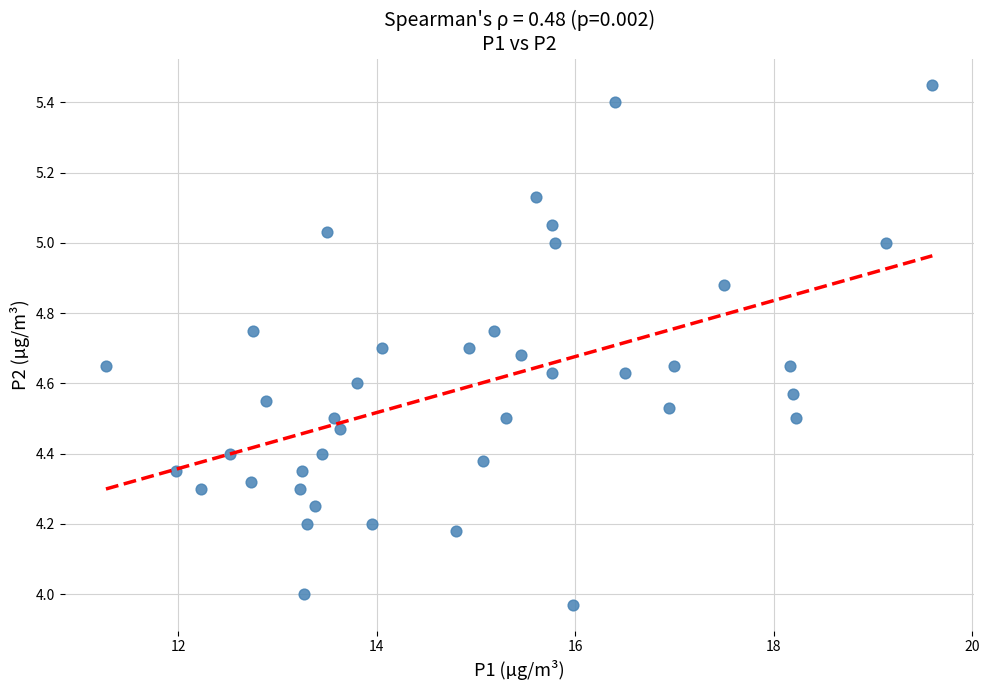

What is the range of Y values (max minus min)?

1.5